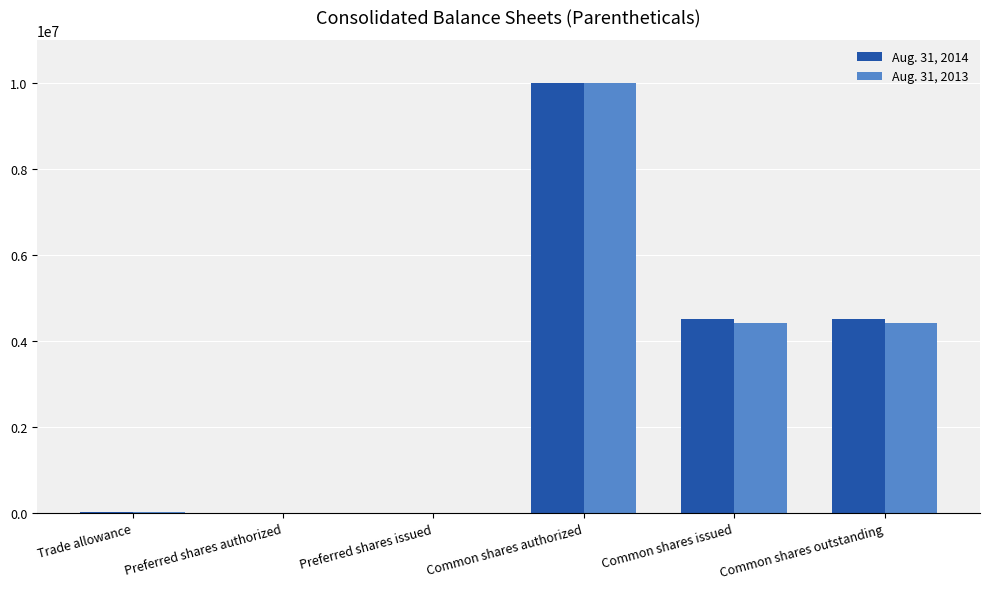

The Aug. 31, 2013 series shows 5960095 at Common shares outstanding. True or false?

False